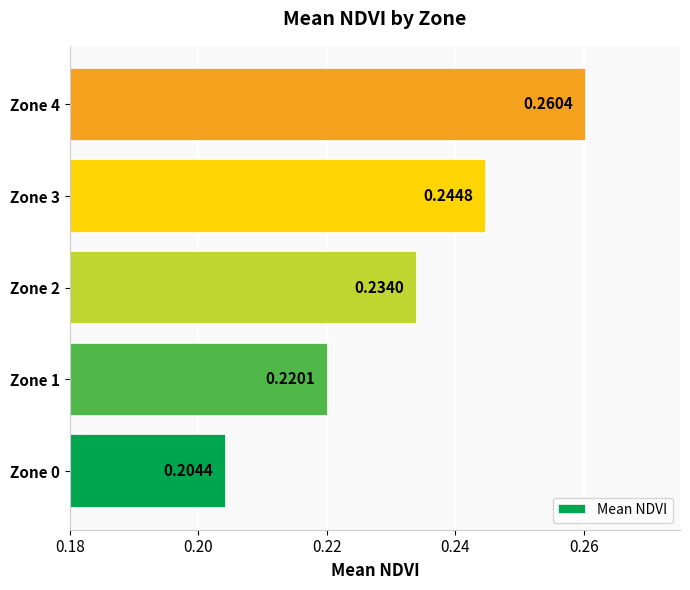

Rank the categories by value from highest to lowest.

Zone 4, Zone 3, Zone 2, Zone 1, Zone 0